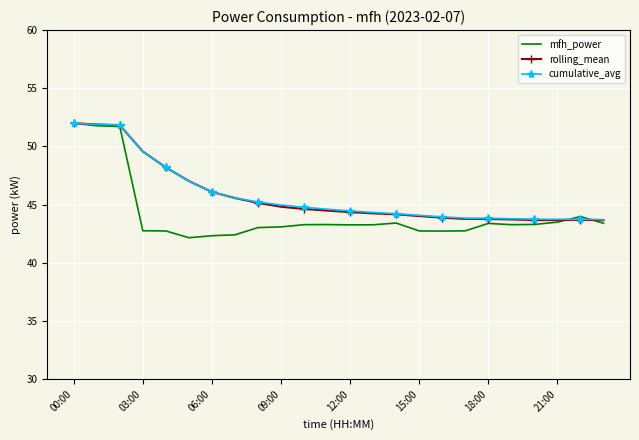

What is the minimum value shown in the chart?

42.2